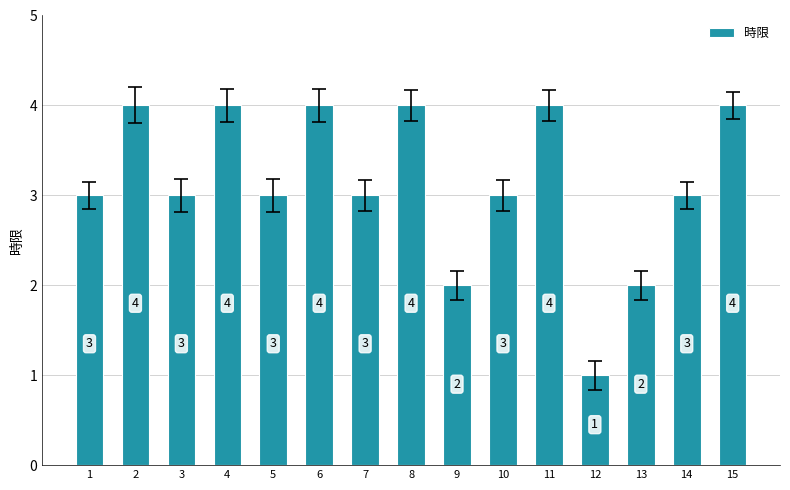

What is the difference between the maximum and minimum values?

3